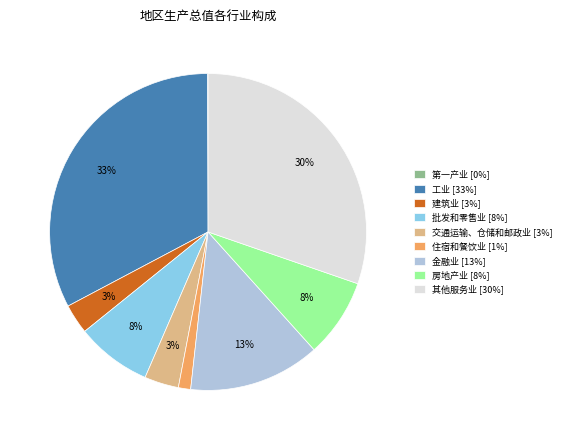

What percentage is the 交通运输、仓储和邮政业 slice, to the nearest percent?

3%